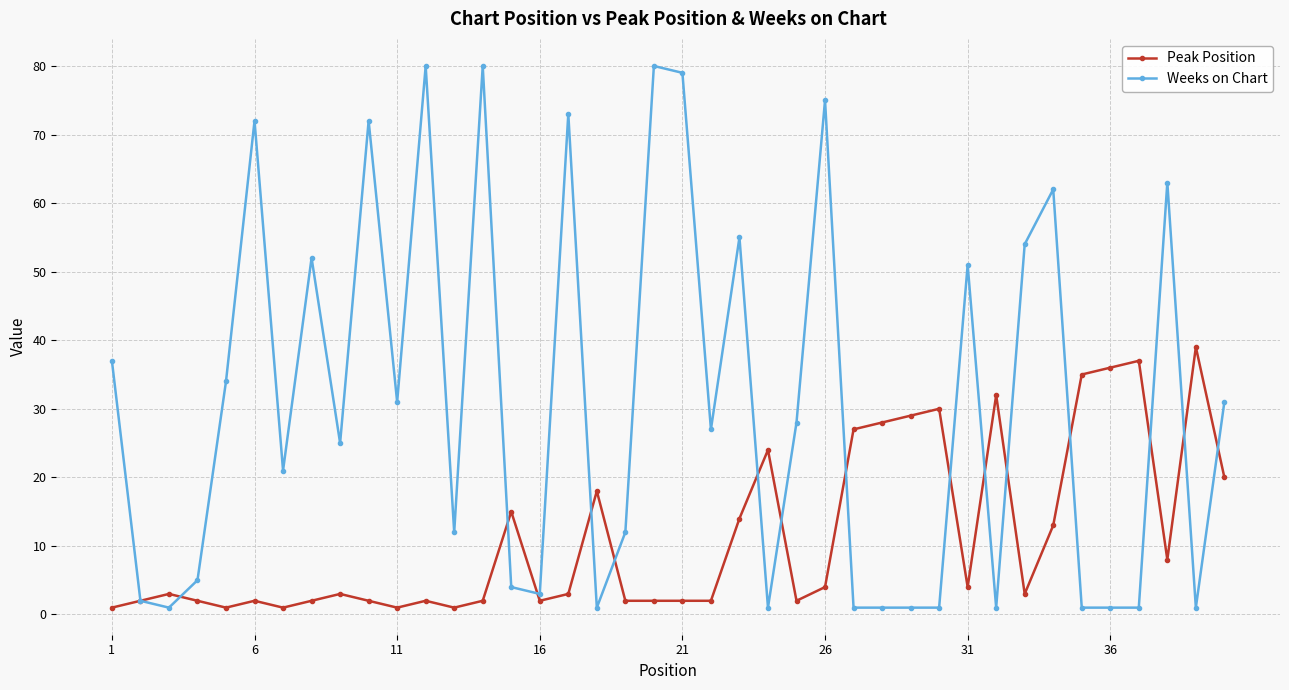

What is the maximum value for Peak Position?

39